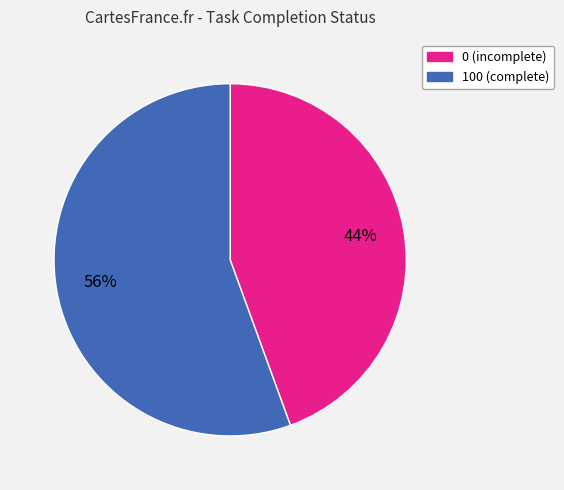

Is there a majority slice in this chart?

Yes